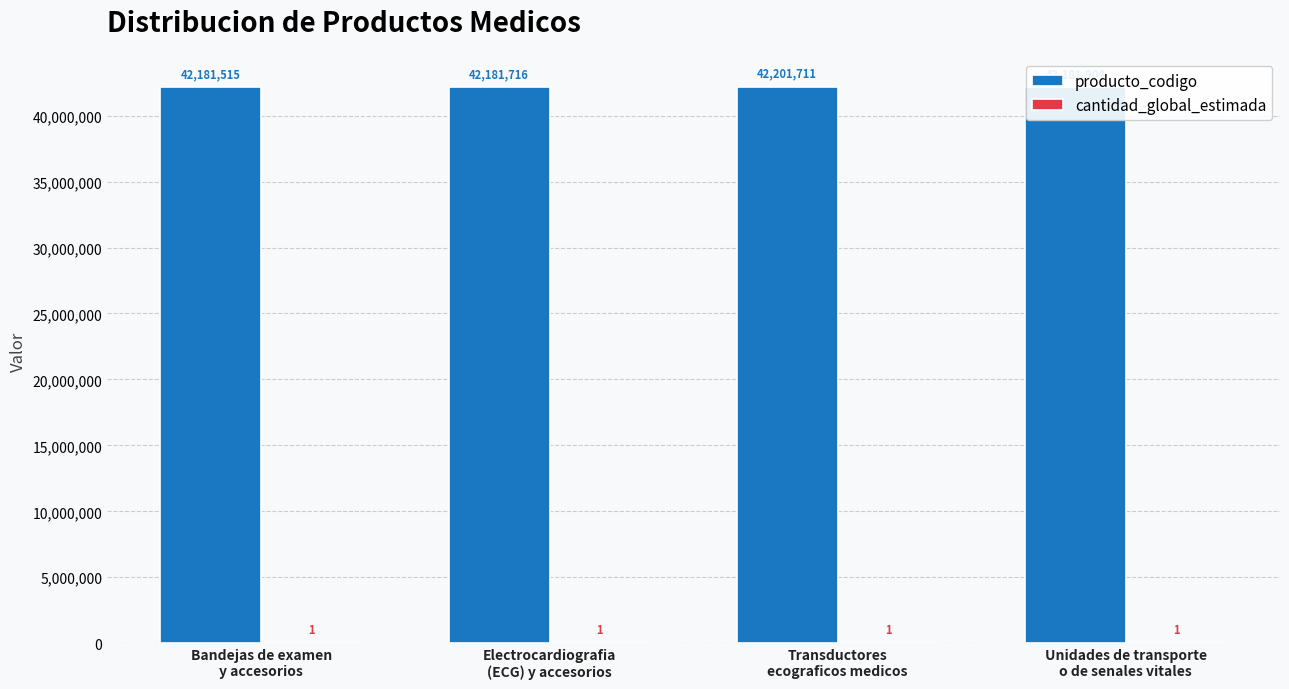

What is the difference between the producto_codigo values at Bandejas de examen
y accesorios and Unidades de transporte
o de senales vitales?

389